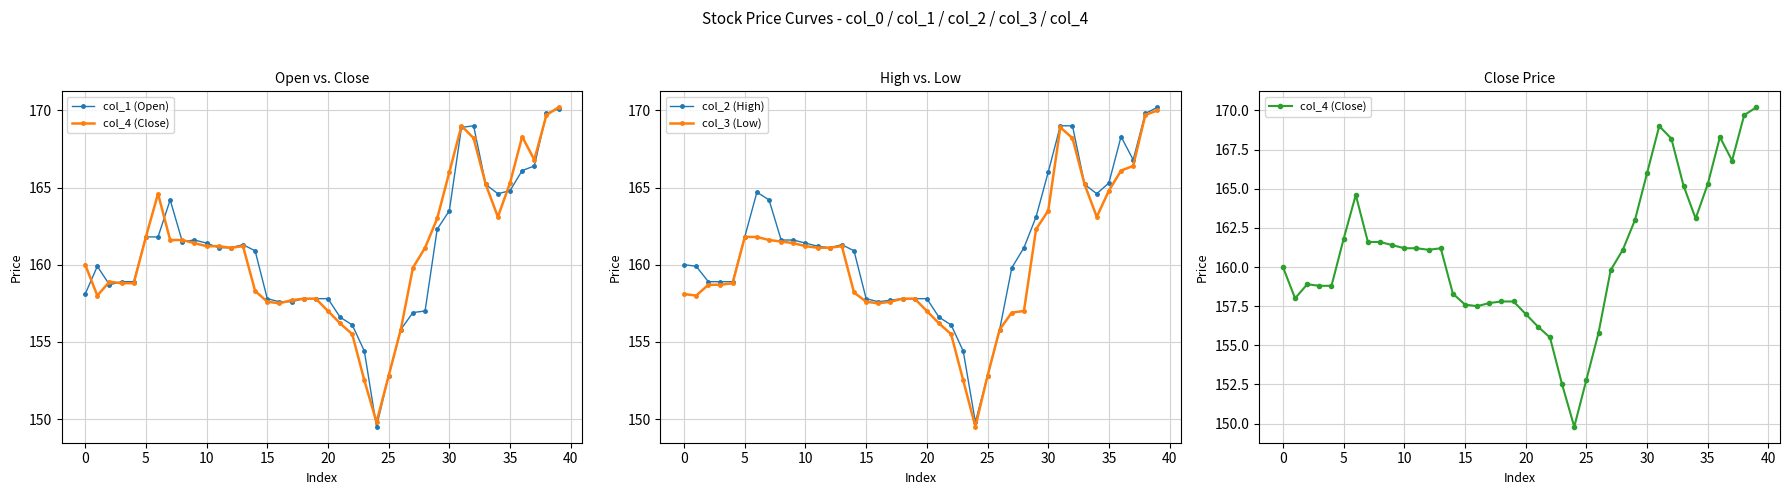

What is the lowest value of the col_2 (High) series?

149.8